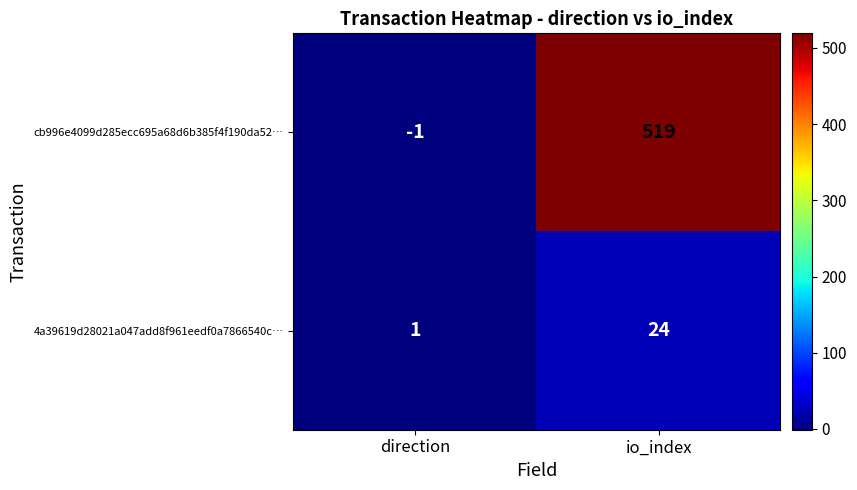

The value of 4a39619d28021a047add8f961eedf0a7866540c… at direction is 2. True or false?

False